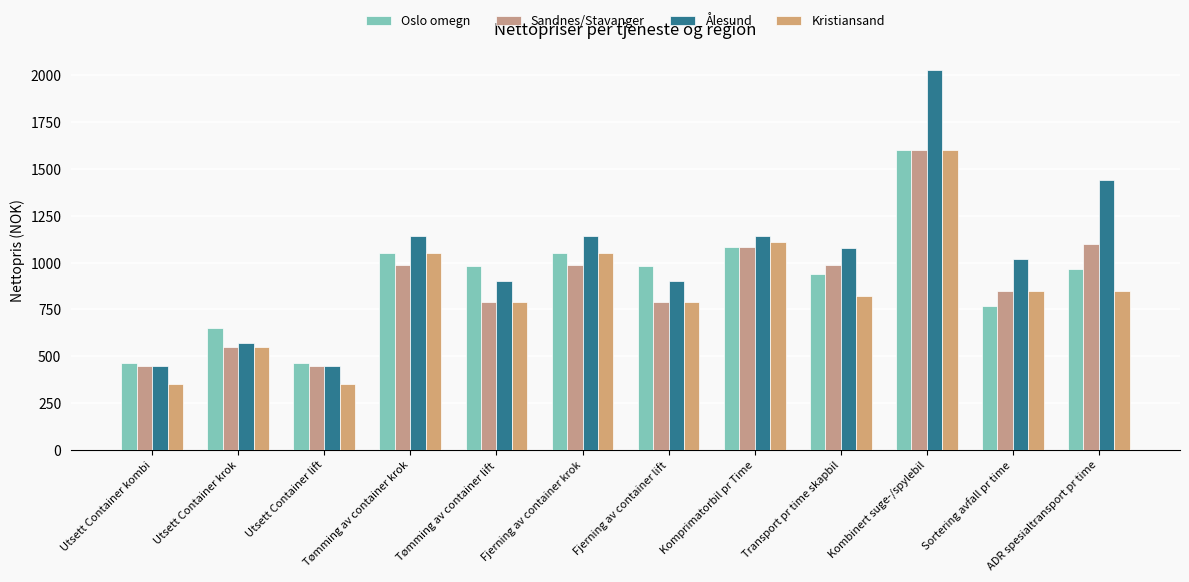

At which label does Oslo omegn first exceed 984?

Tømming av container krok